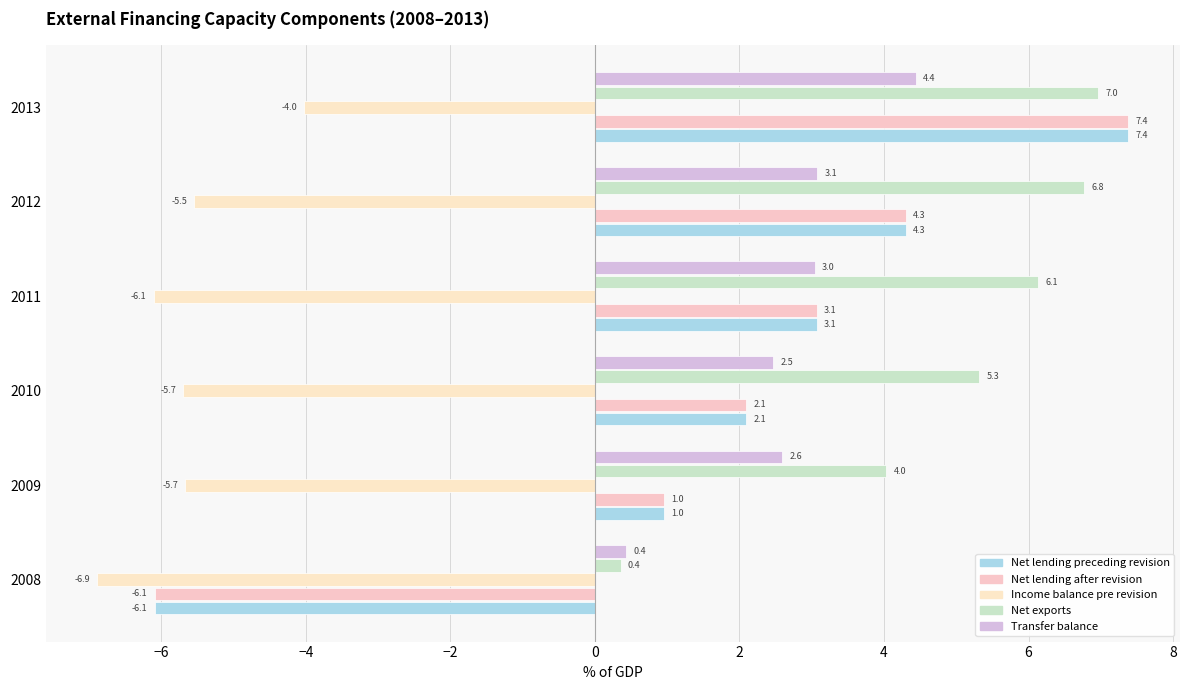

At which label is Net exports closest to 3?

2009